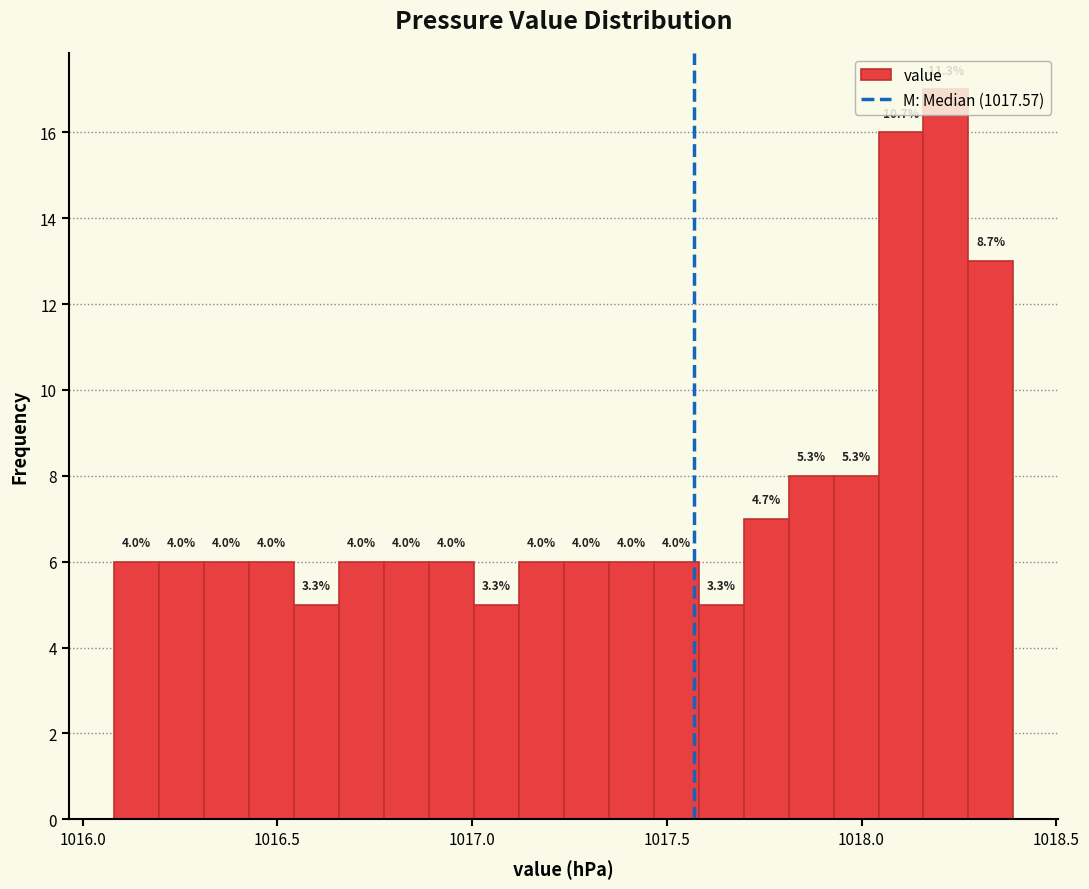

Around what value on the x-axis is the tallest bar? Give the approximate position of its centre, as read against the axis.

1018.20